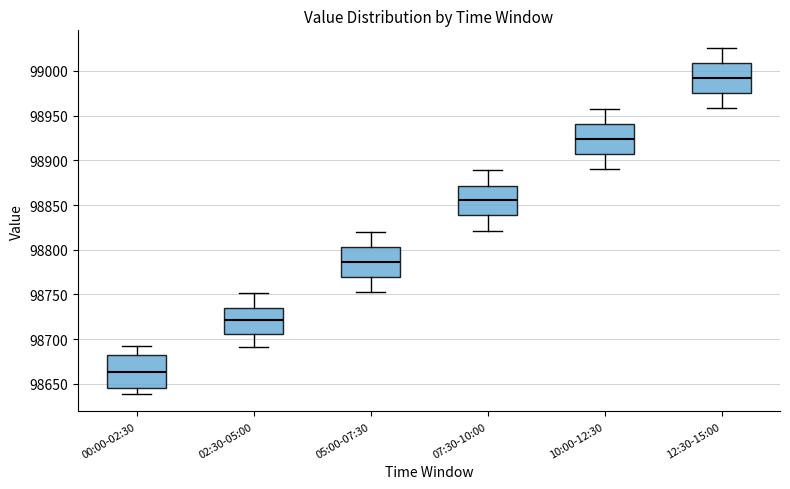

Where is the upper edge of the box for 05:00-07:30 on the y-axis? The values are not printed on the chart, so give them approximately, as read against the axis.

98805